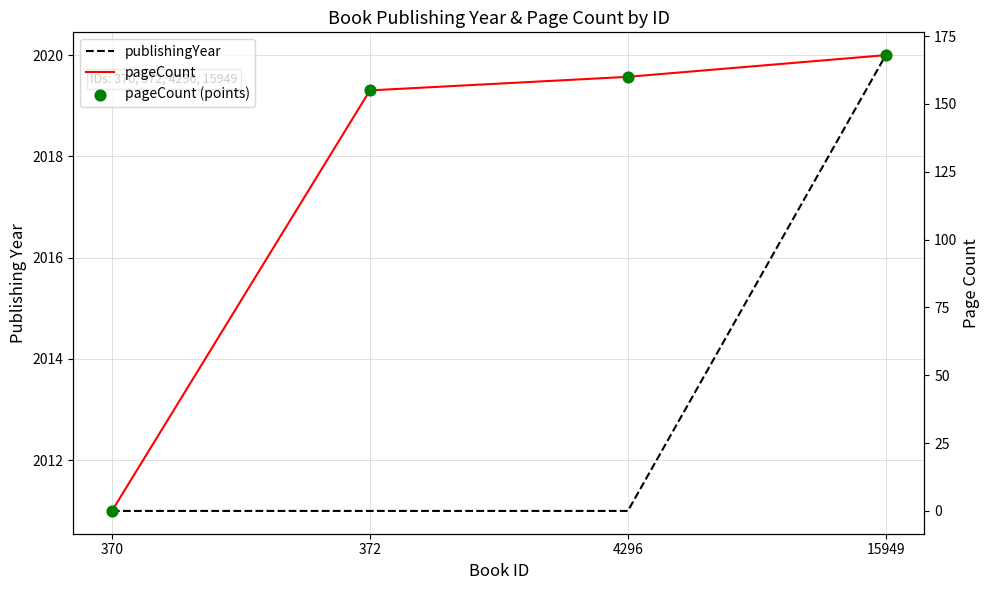

What are all the series names shown in the legend?

publishingYear, pageCount, pageCount (points)